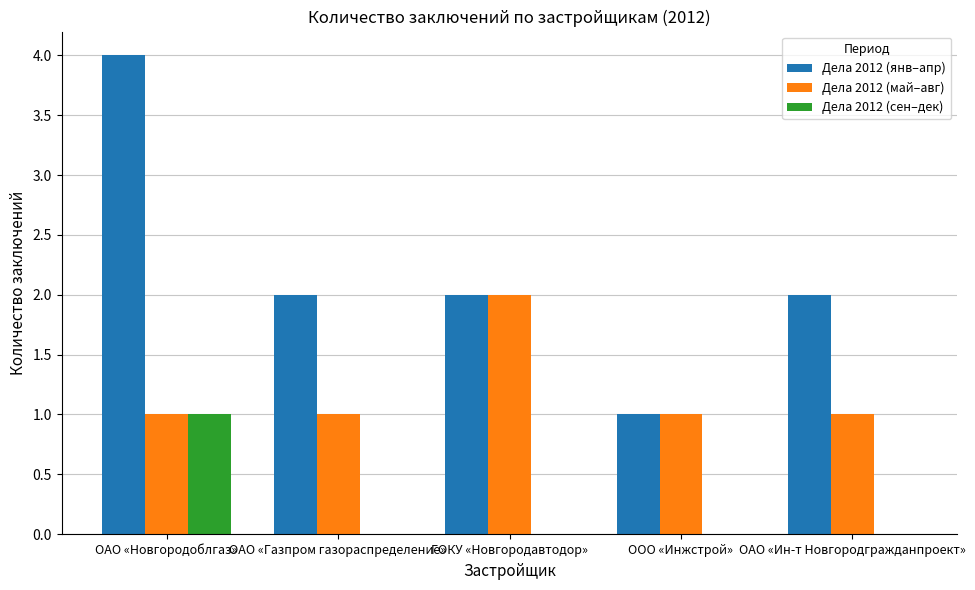

At which category does the chart reach its peak across all series?

ОАО «Новгородоблгаз»